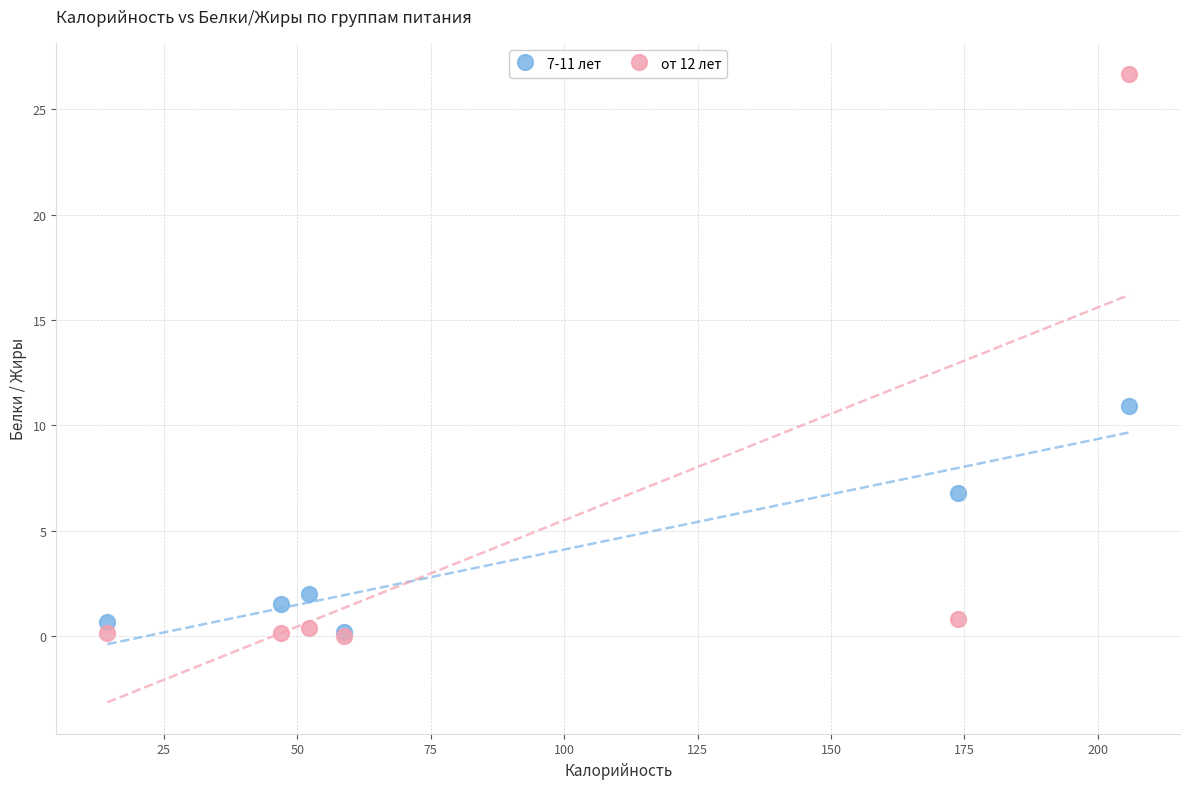

What are all the series names shown in the legend?

7-11 лет, от 12 лет